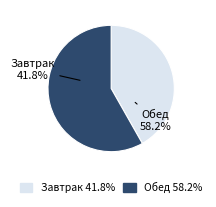

Which category accounts for the majority?

Обед